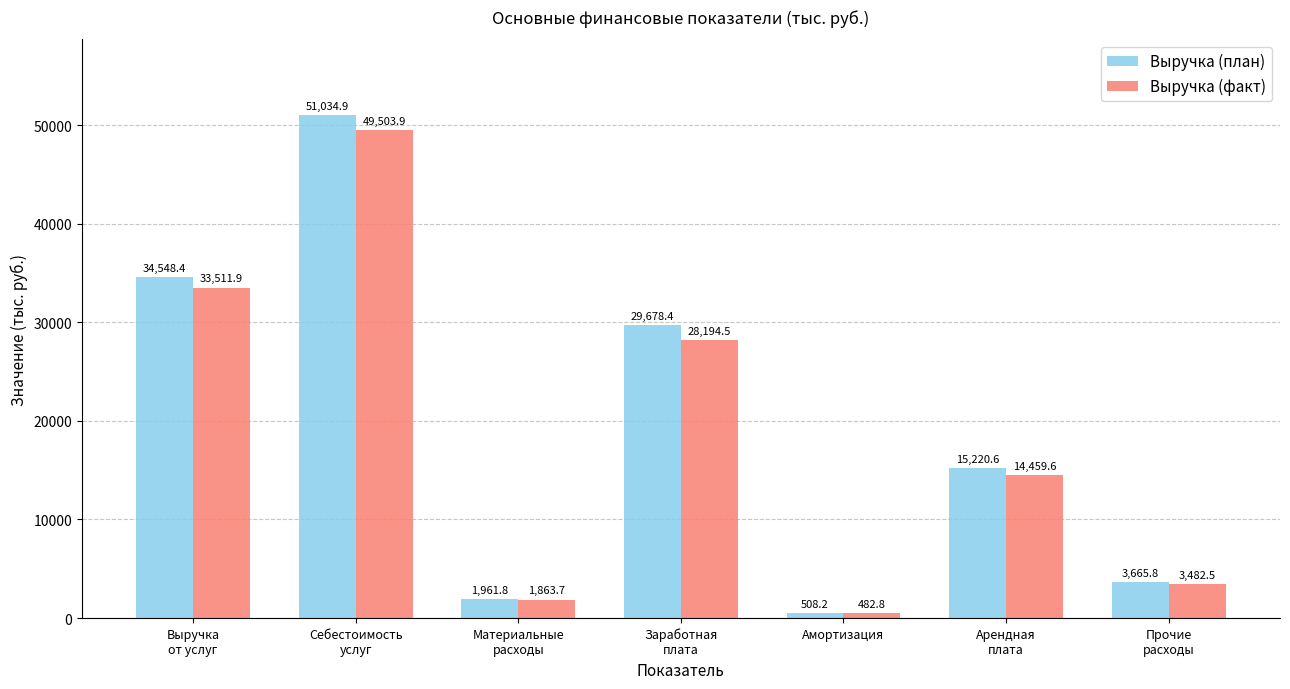

How many groups of bars are there?

7